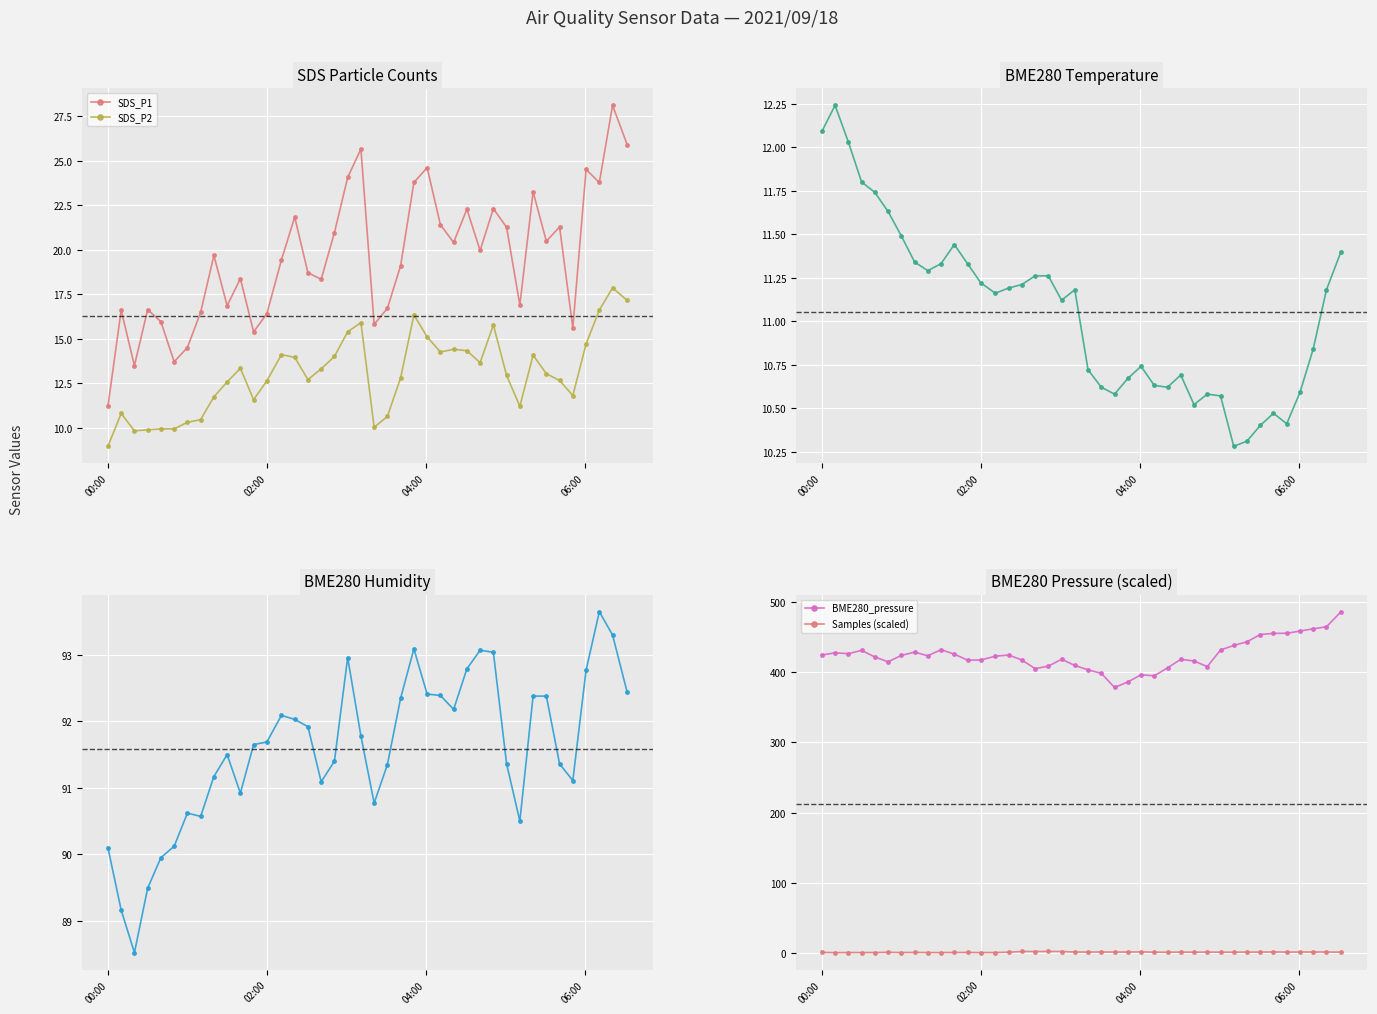

True or false: SDS_P2 has more than 0 interior local peaks.

True